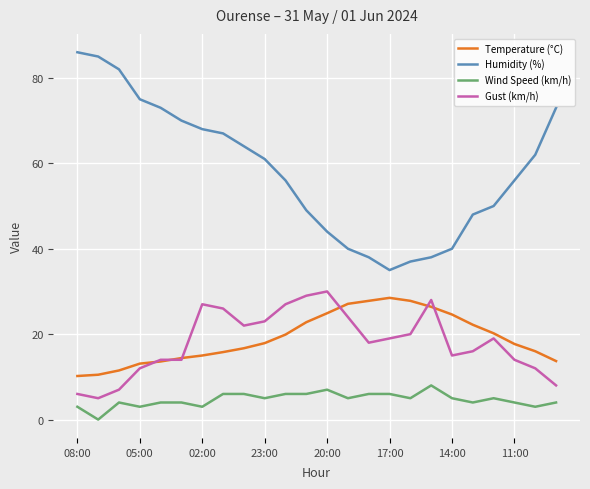

Does the chart display data point markers on the line(s)?

No